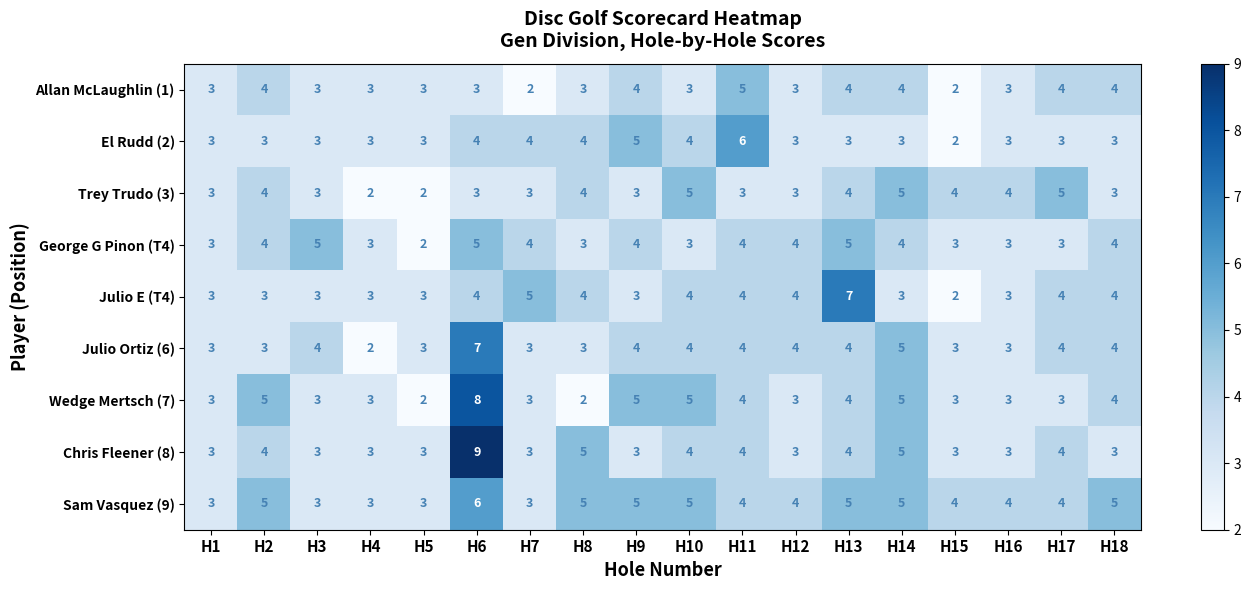

The value of Trey Trudo (3) at H1 is 1. True or false?

False